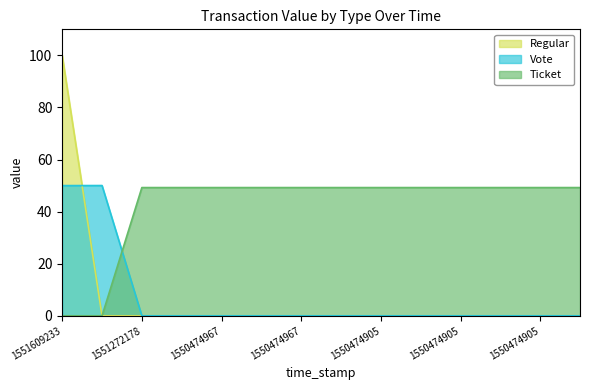

What is the sum of all Ticket values?

590.9